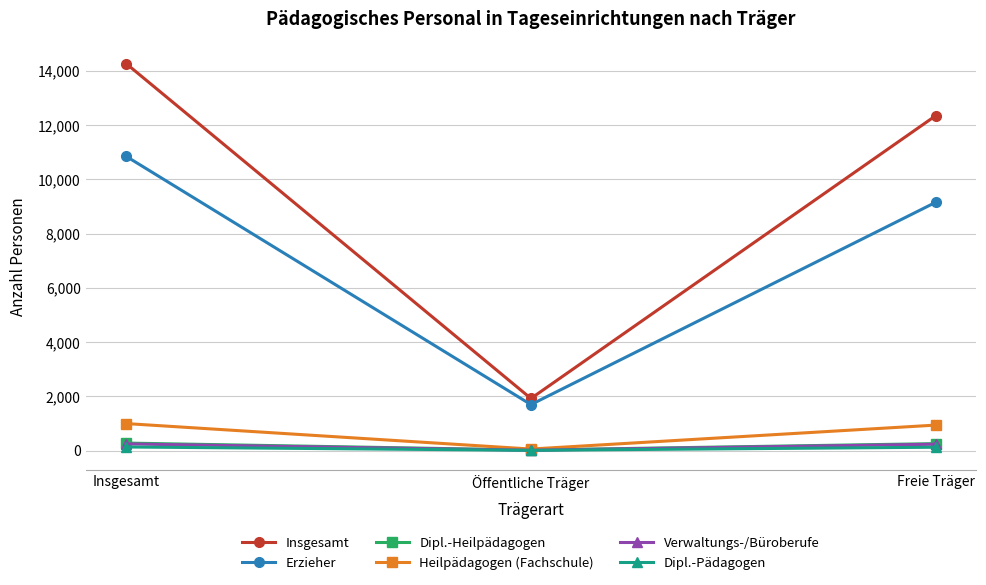

Which category has the highest value across all series?

Insgesamt